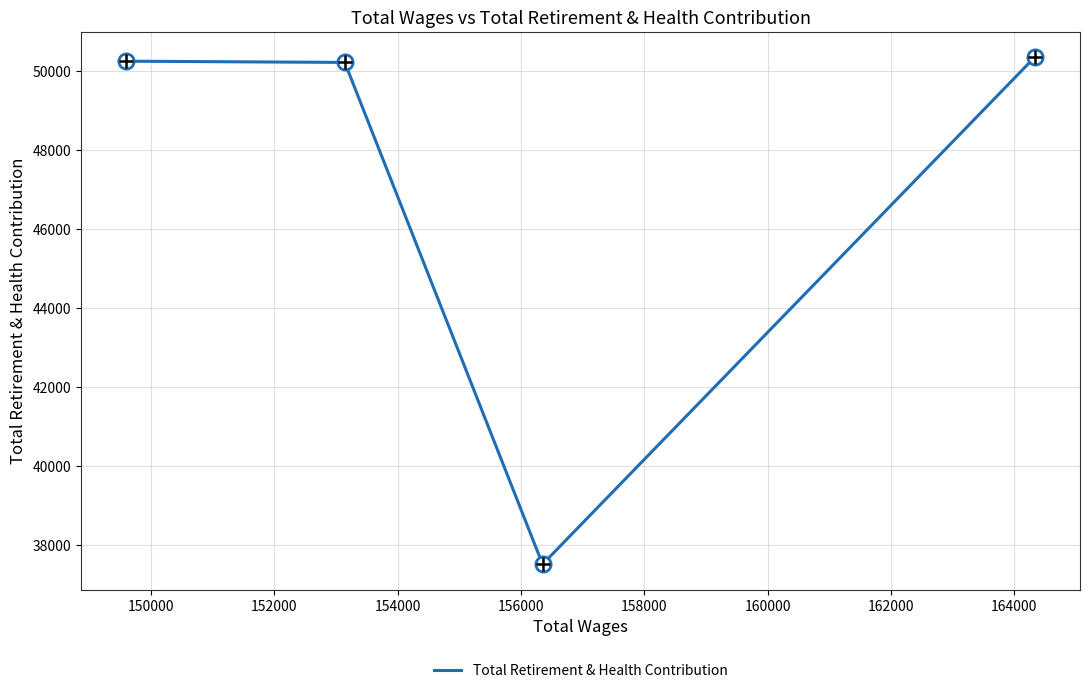

What is the difference between the maximum and minimum values?

12851